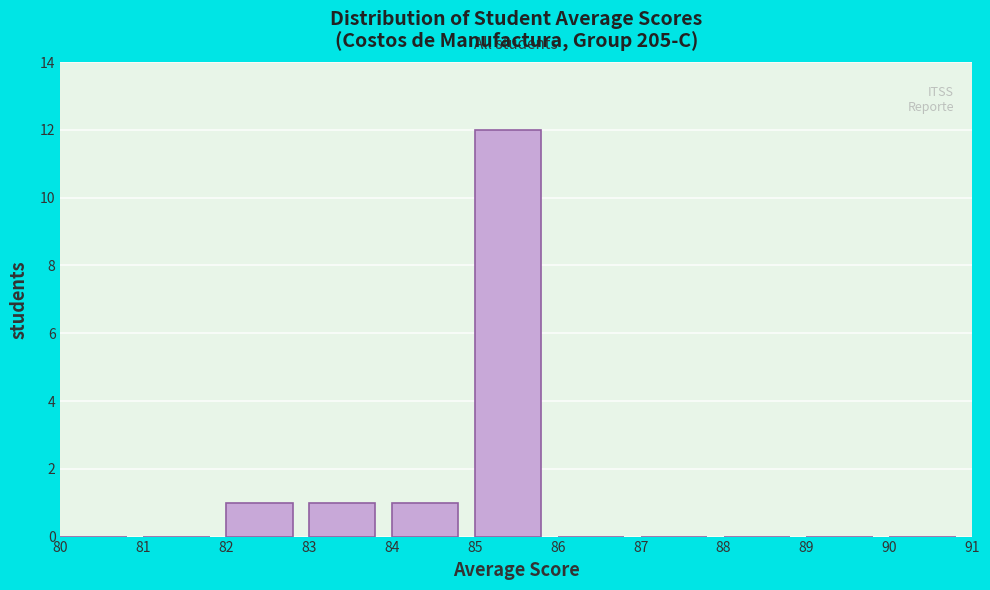

Which range on the x-axis has the tallest bar?

85 to 86